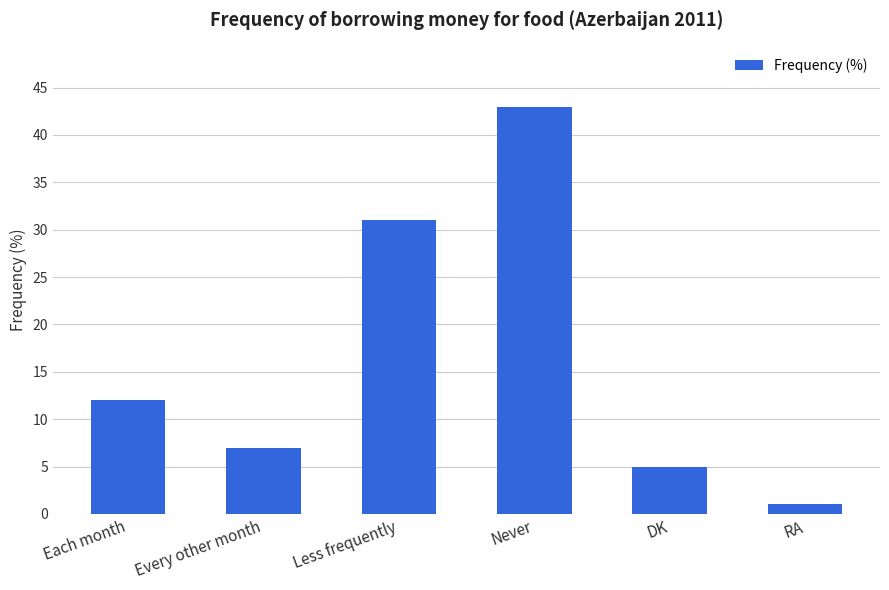

Which label corresponds to the smallest value in the chart?

RA